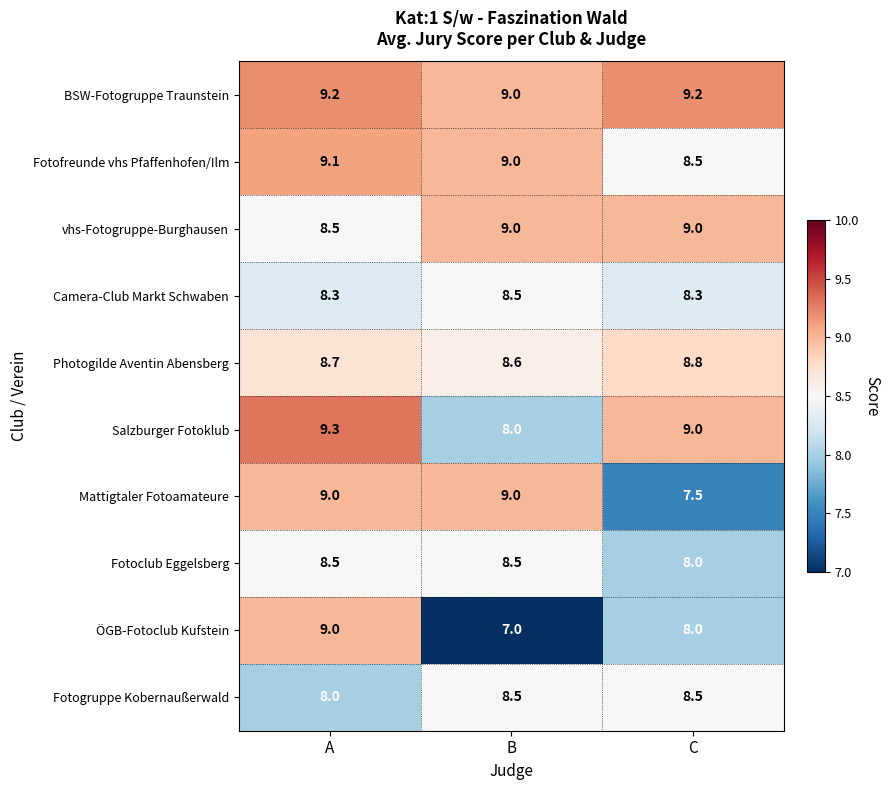

What is the minimum value shown in the chart?

7.0